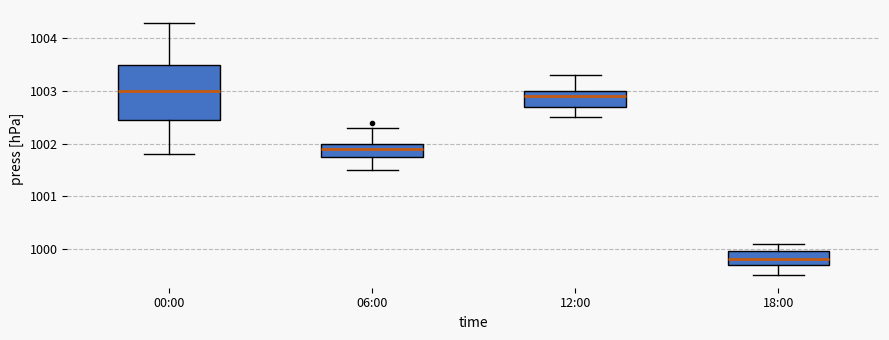

Where does the median line of the box for 12:00 sit on the y-axis? The values are not printed on the chart, so give them approximately, as read against the axis.

1002.9